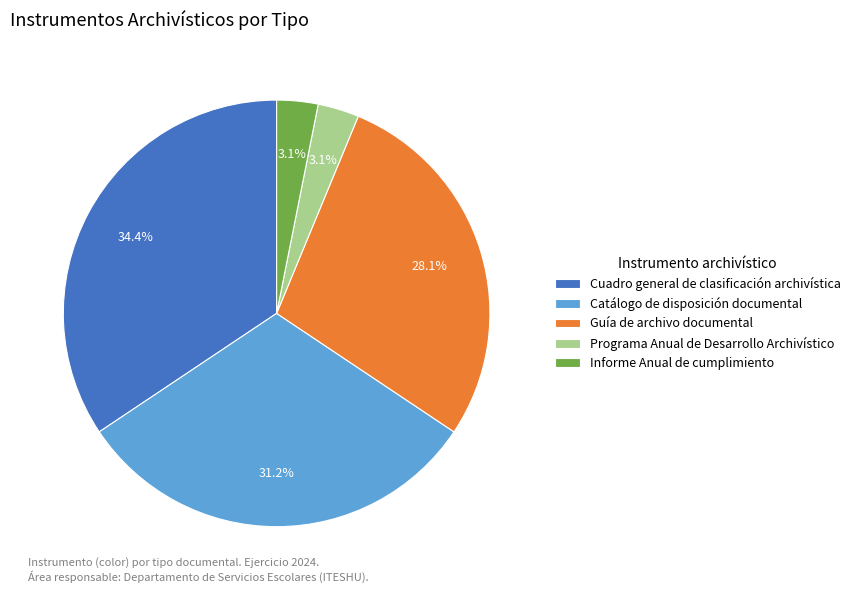

Between Programa Anual de Desarrollo Archivístico and Guía de archivo documental, which is larger?

Guía de archivo documental